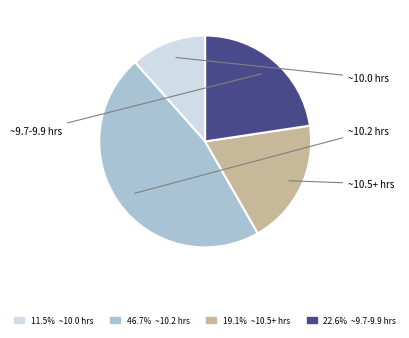

Does any single category account for the majority?

No